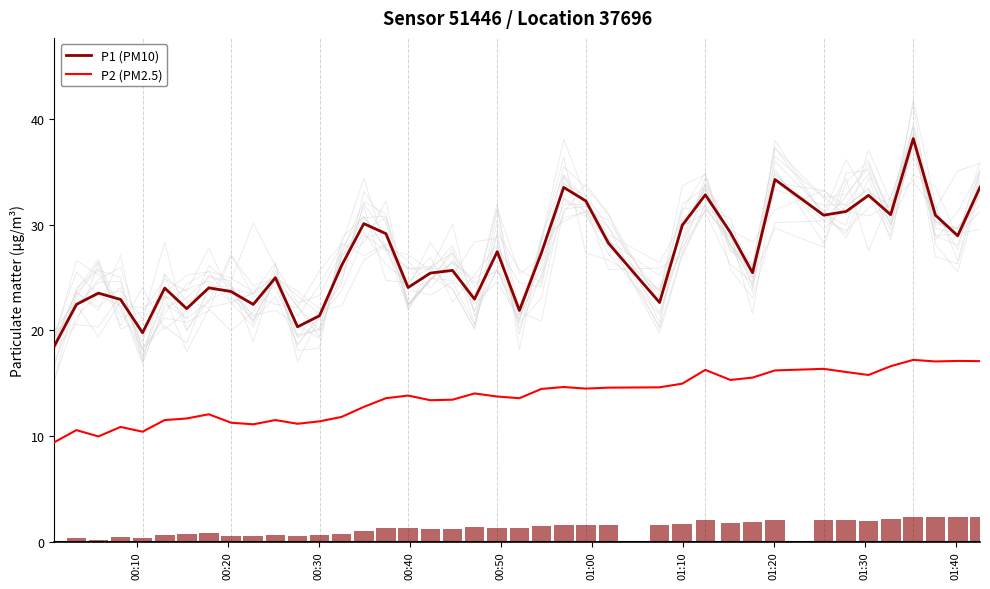

Are the bars grouped side by side (vs. stacked)?

Yes